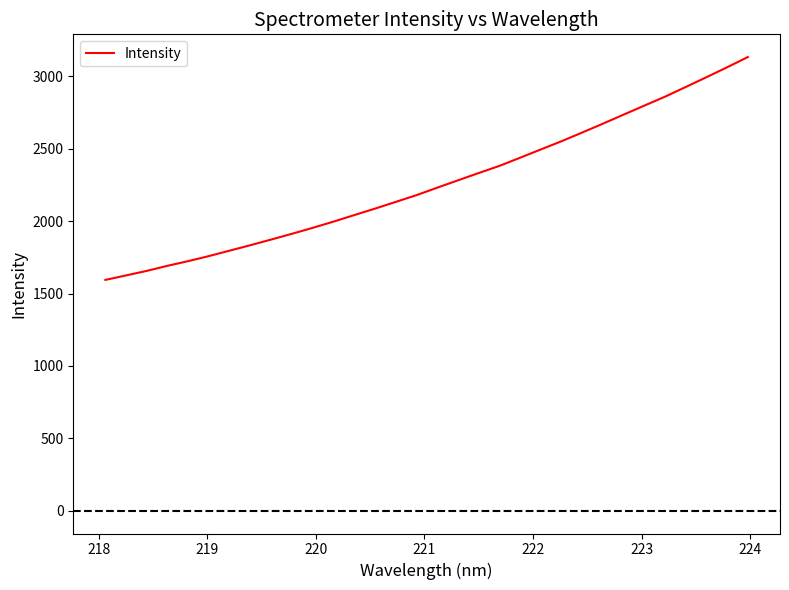

What is the difference between the maximum and minimum values?

1538.5